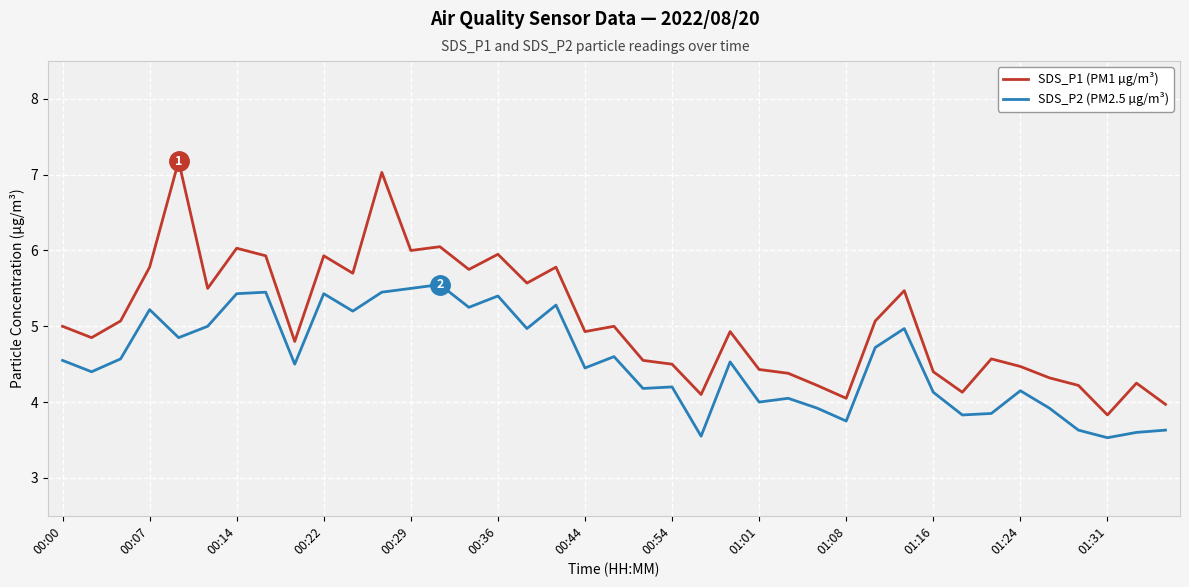

True or false: SDS_P2 (PM2.5 µg/m³) has more than 1 interior local peaks.

True